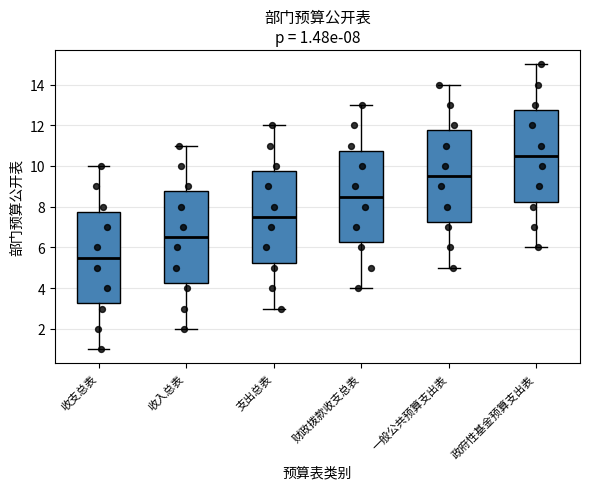

Which box's median line is the highest?

政府性基金预算支出表